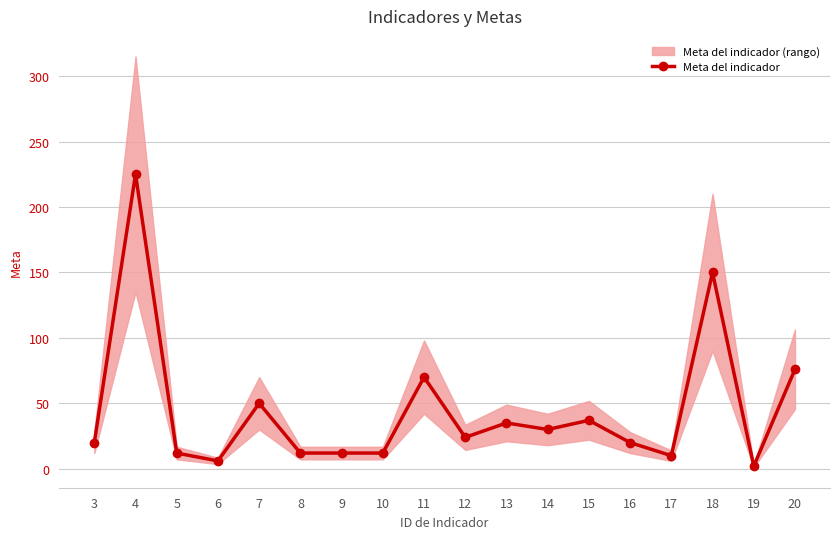

Reading right to left, list all the values displayed in this chart.

20=76	19=2	18=150	17=10	16=20	15=37	14=30	13=35	12=24	11=70	10=12	9=12	8=12	7=50	6=6	5=12	4=225	3=20